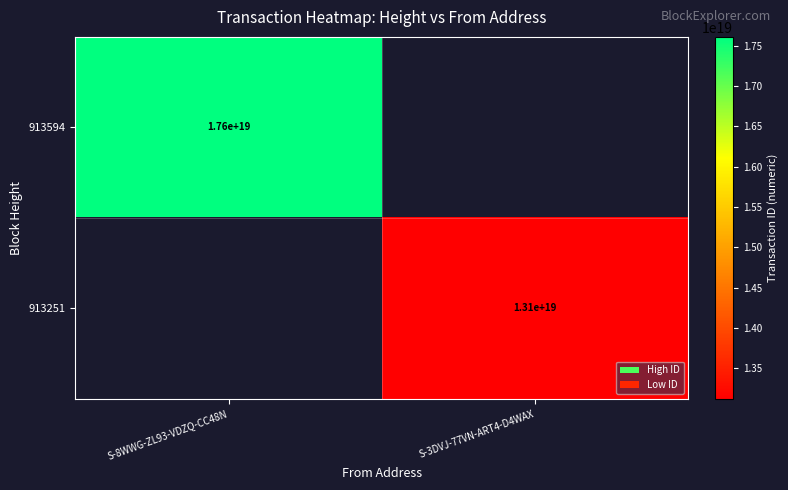

The value of 913251 at S-3DVJ-77VN-ART4-D4WAX is 9111450500385689600. True or false?

False